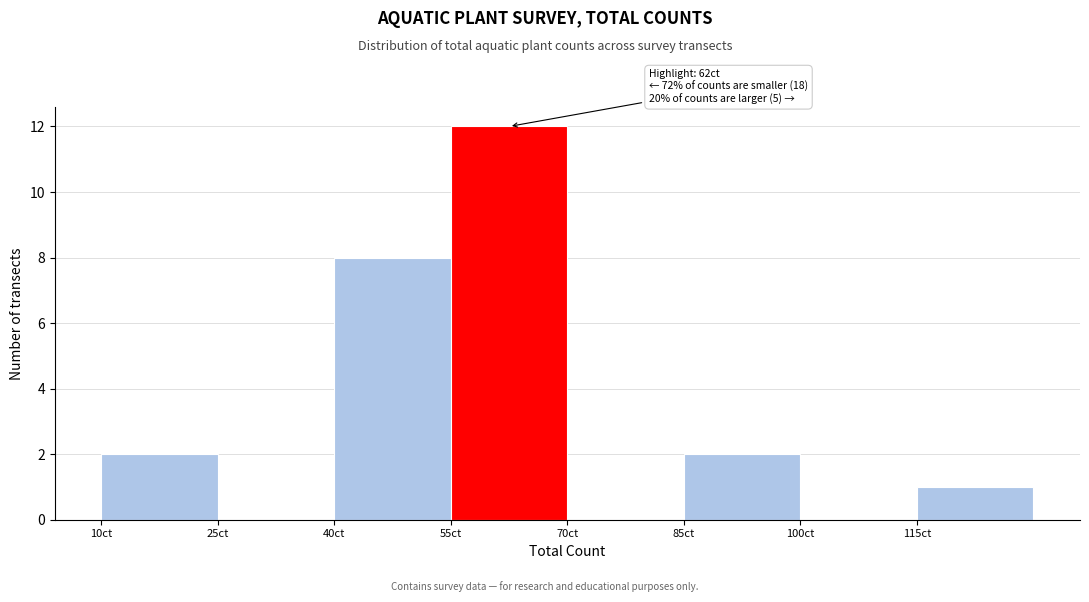

Over which range of the x-axis is the bar tallest?

55 to 70